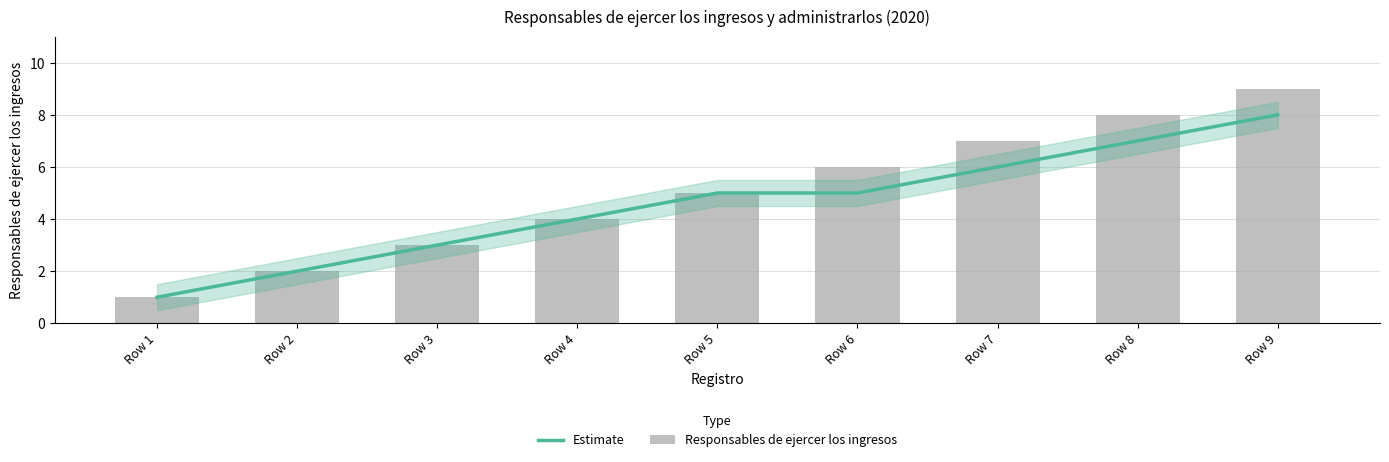

What are all the series names shown in the legend?

Estimate, Responsables de ejercer los ingresos